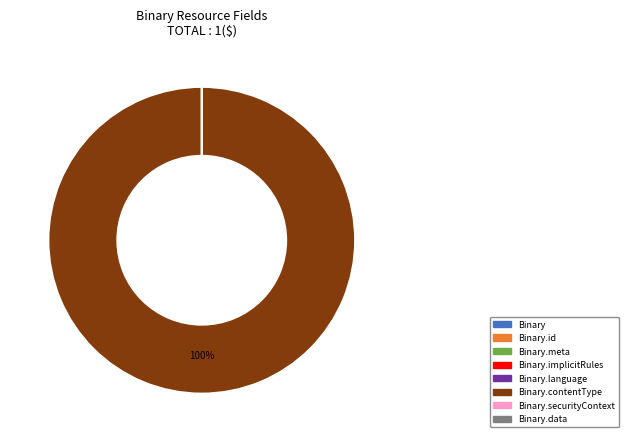

Which category accounts for the majority?

Binary.contentType